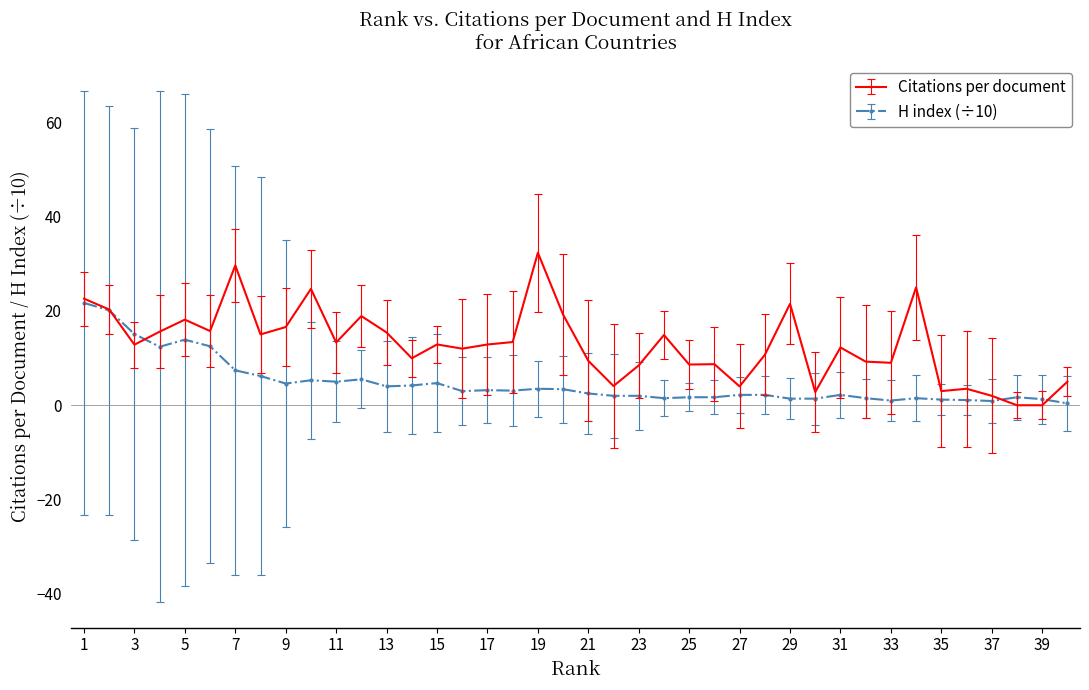

List the series in order of their overall mean, highest first.

Citations per document, H index (÷10)